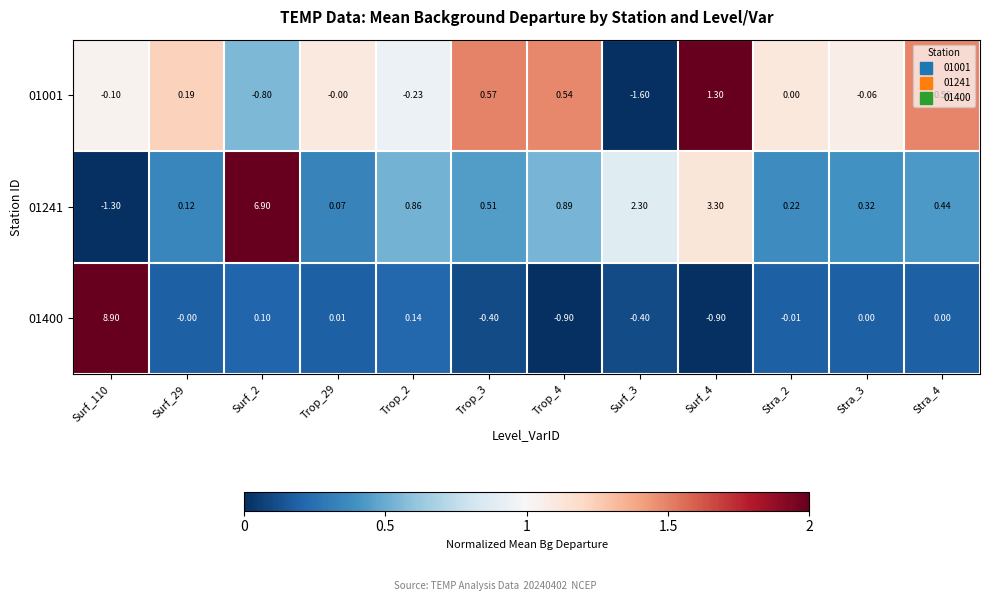

Which series has the largest range (max minus min)?

01400